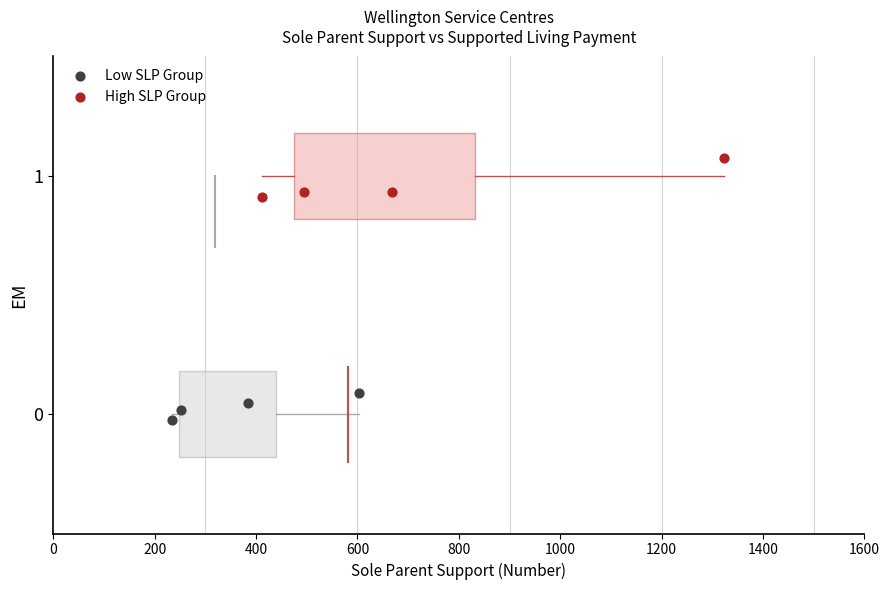

Which series contains the highest Y value?

High SLP Group